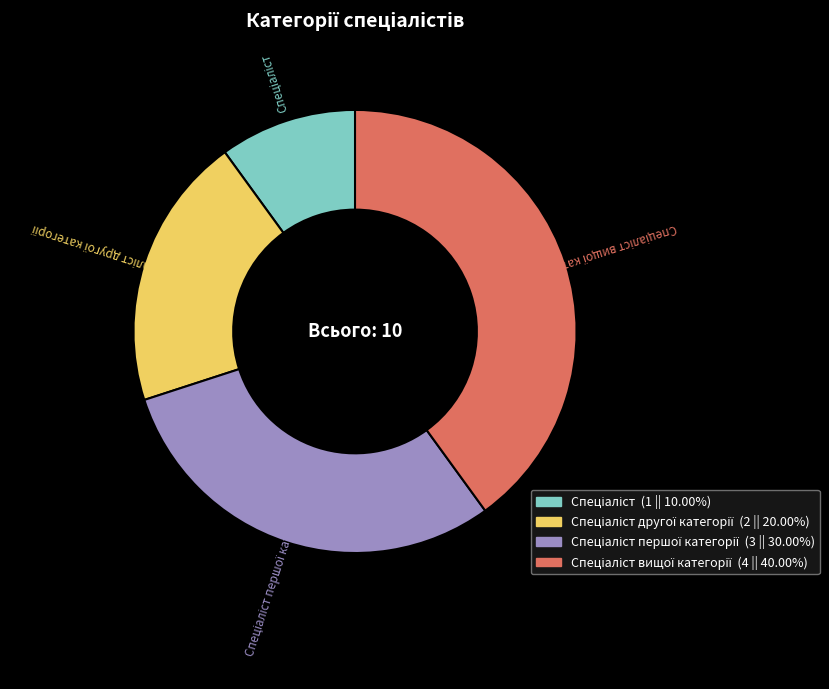

Is there a majority slice in this chart?

No